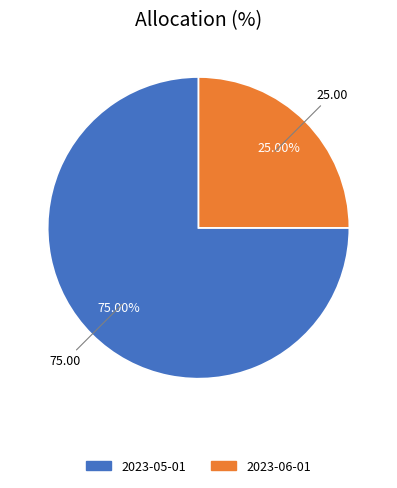

What is the majority slice?

2023-05-01